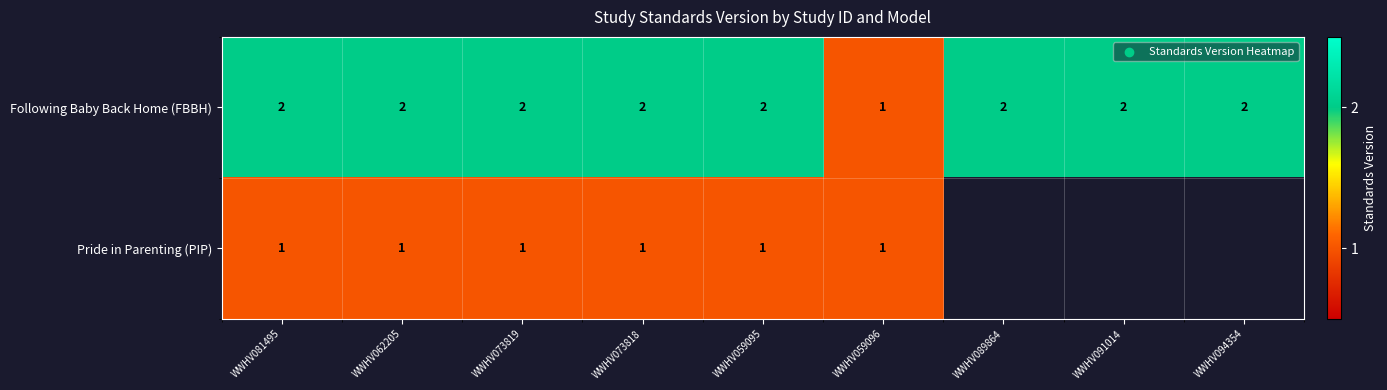

What is the sum of the Following Baby Back Home (FBBH) values at WWHV081495 and WWHV089864?

4